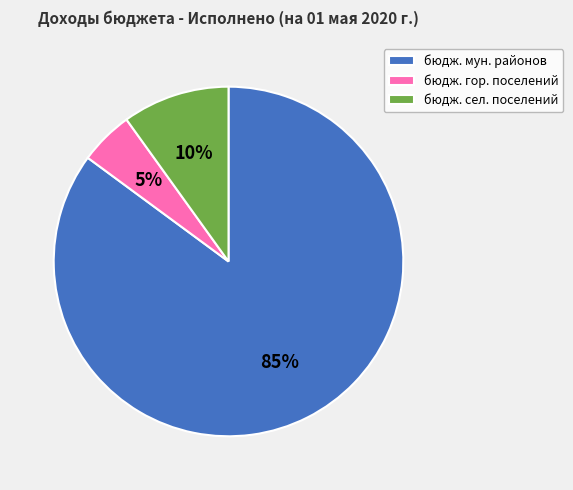

Is there any slice that represents more than half of the pie?

Yes